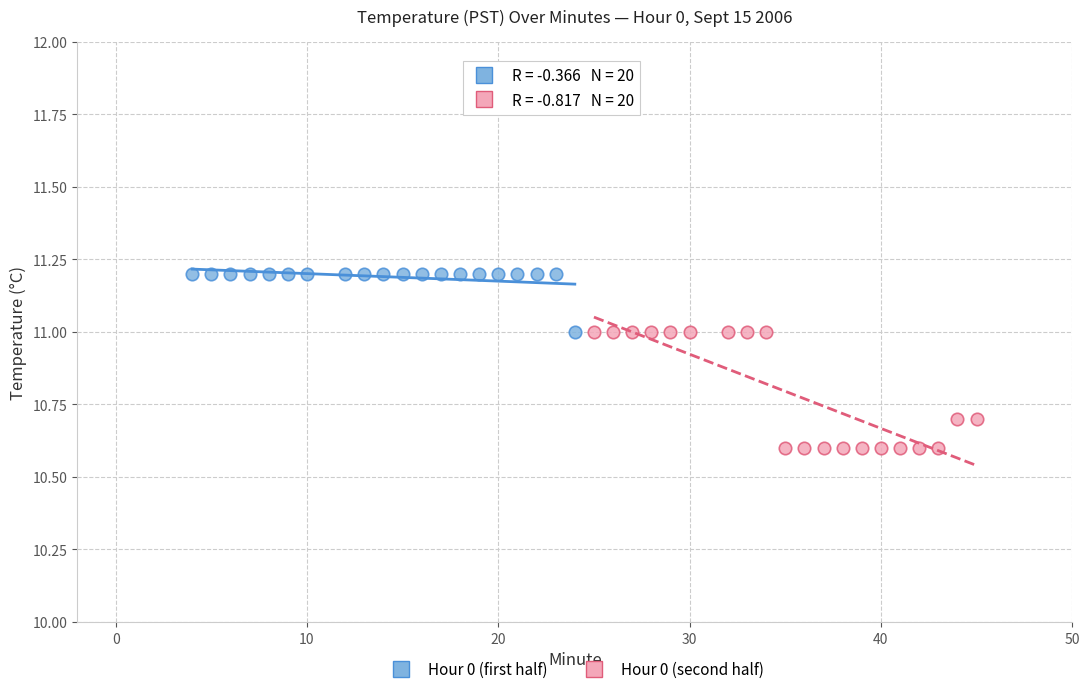

Which series has the widest spread of Y values?

Hour 0 (second half)